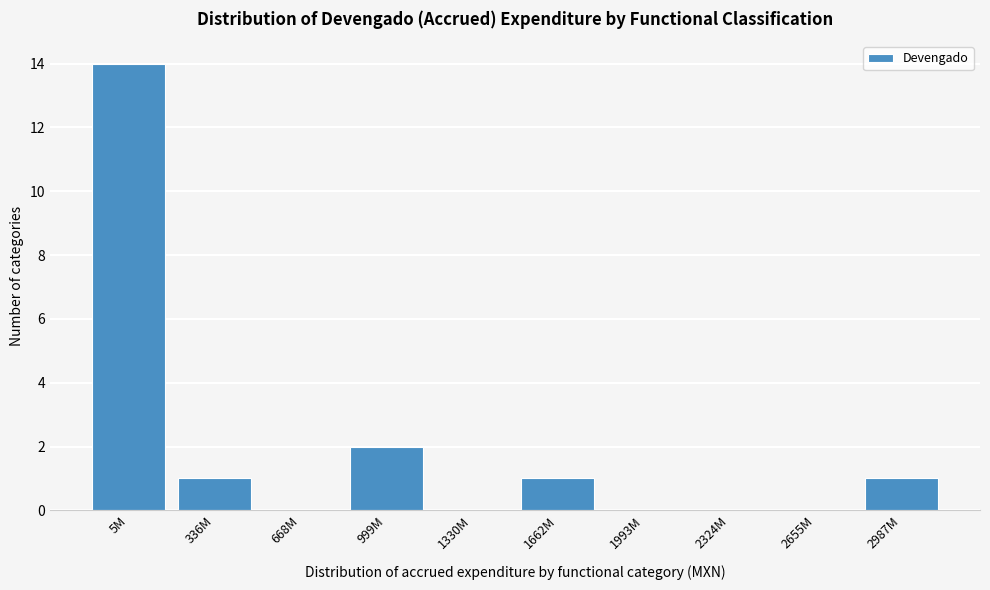

Reading right to left, list all the values displayed in this chart.

2987M=1	2655M=0	2324M=0	1993M=0	1662M=1	1330M=0	999M=2	668M=0	336M=1	5M=14